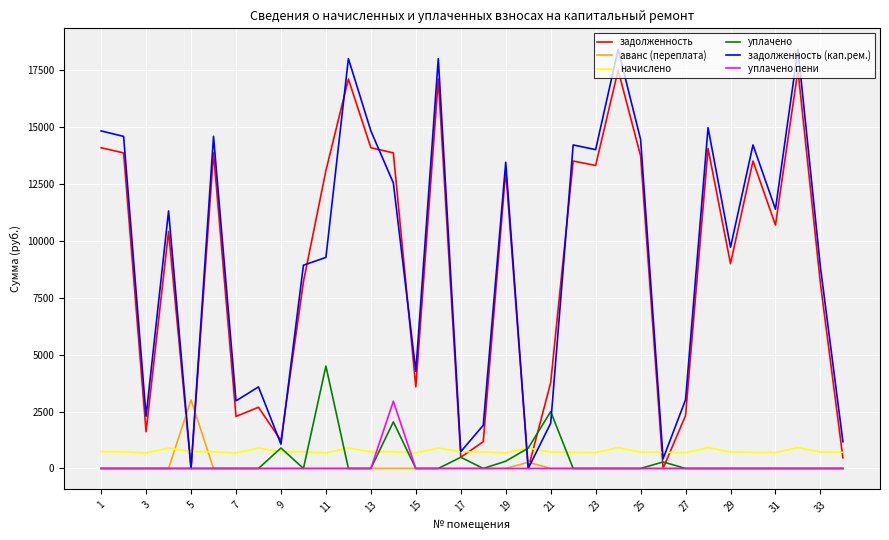

Which series has the largest range (max minus min)?

задолженность (кап.рем.)